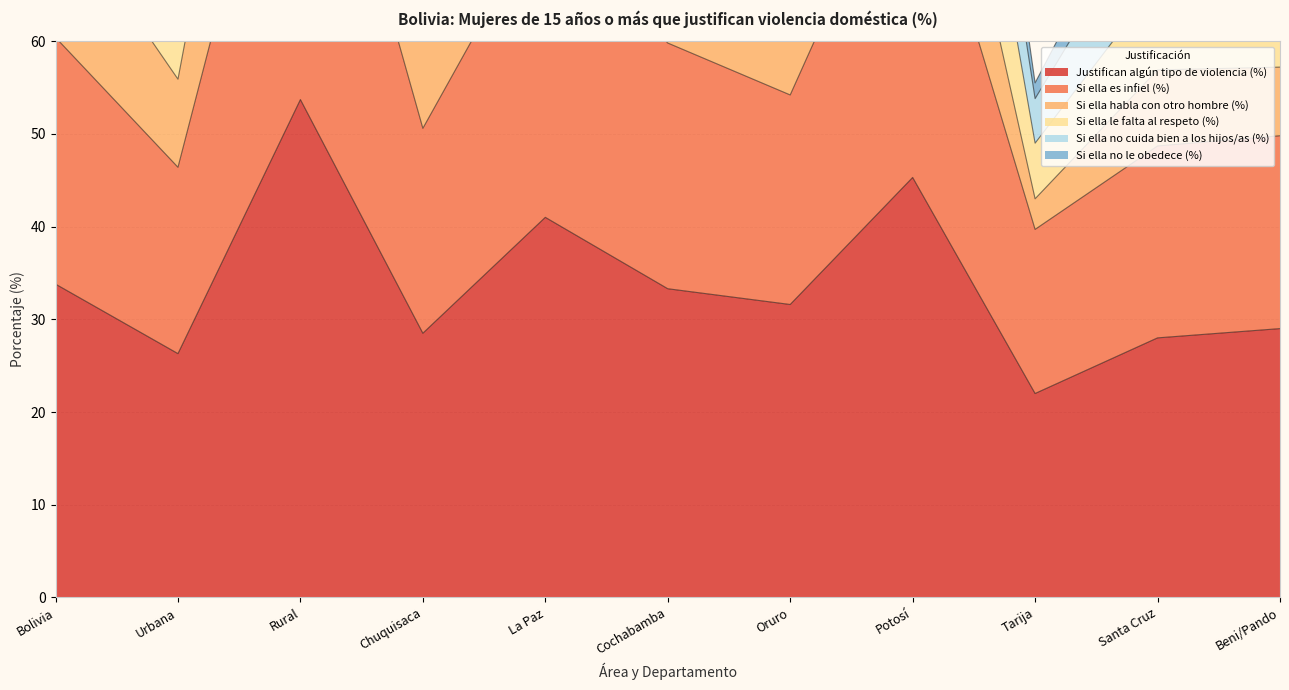

The Justifican algún tipo de violencia (%) series shows 33.8 at Bolivia. True or false?

True